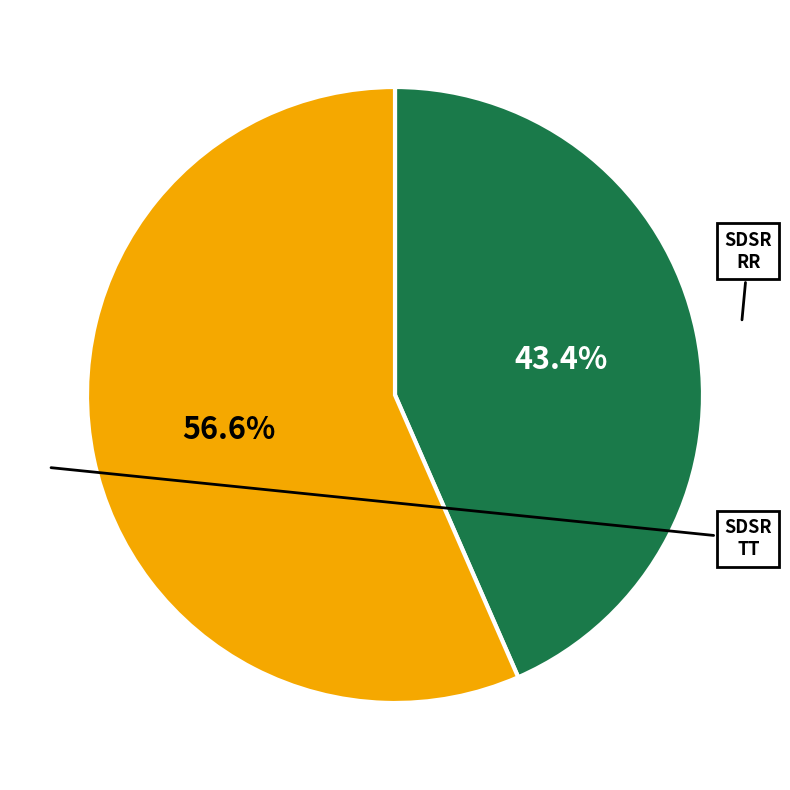

Is there a majority slice in this chart?

Yes